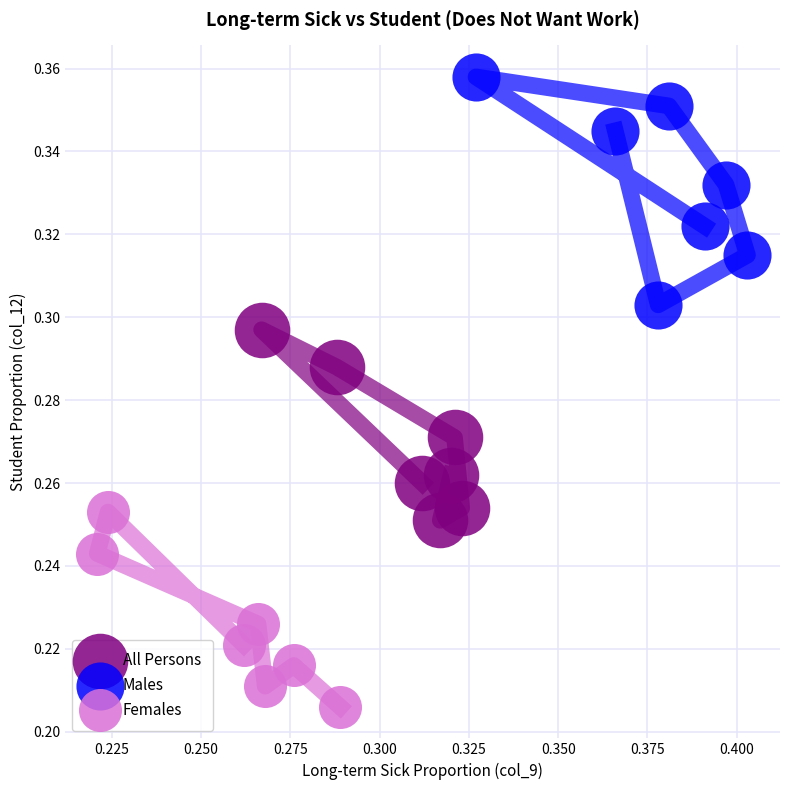

What are all the series names shown in the legend?

All Persons, Males, Females